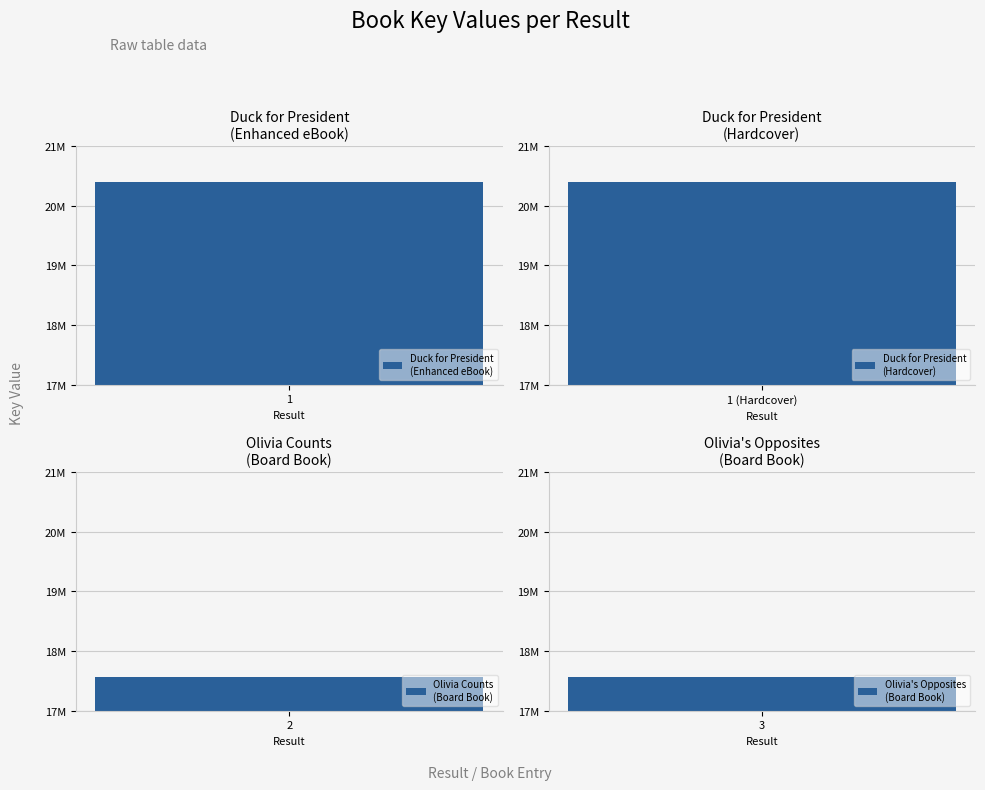

Does the chart contain any negative values?

No